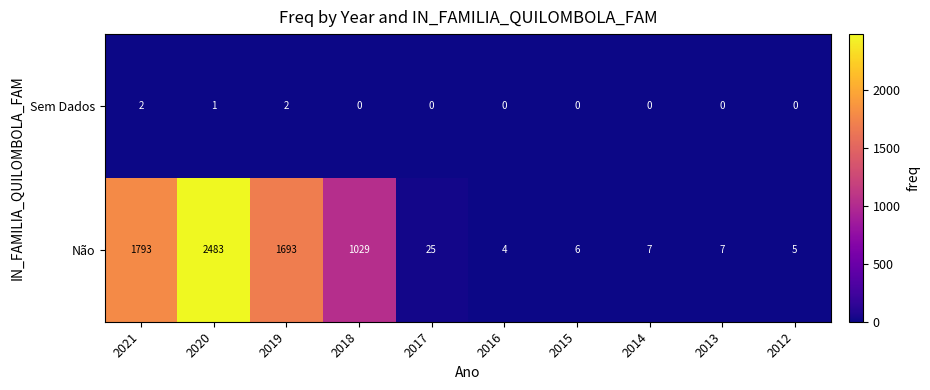

What is the difference between the Não values at 2021 and 2016?

1789